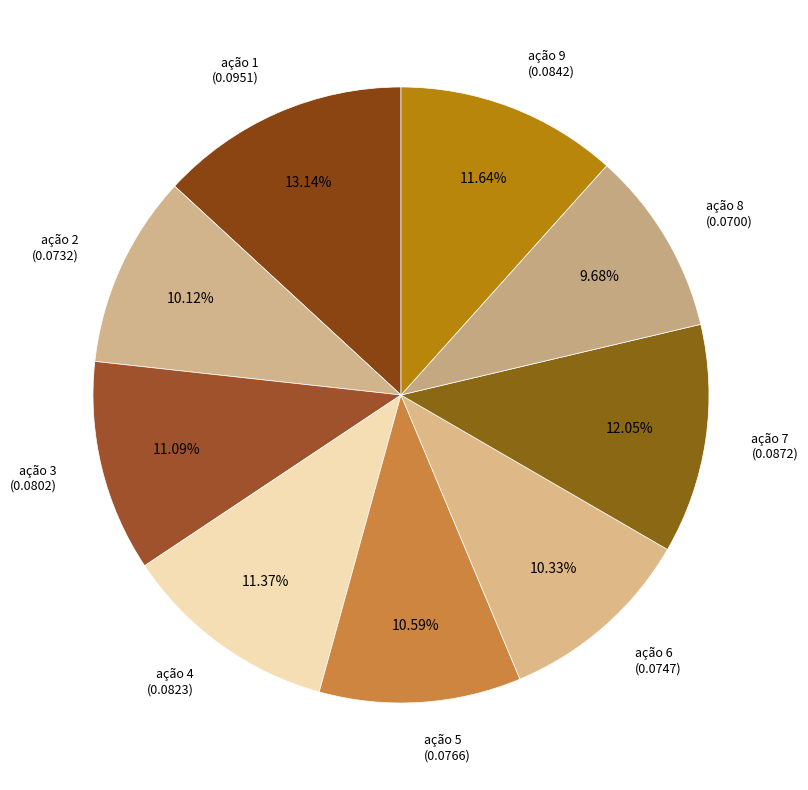

How many segments does this pie chart have?

9